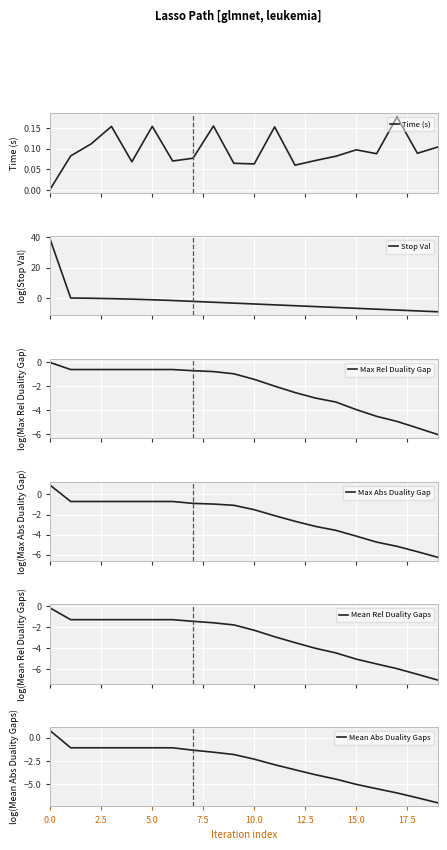

What position from the right is 19?

1